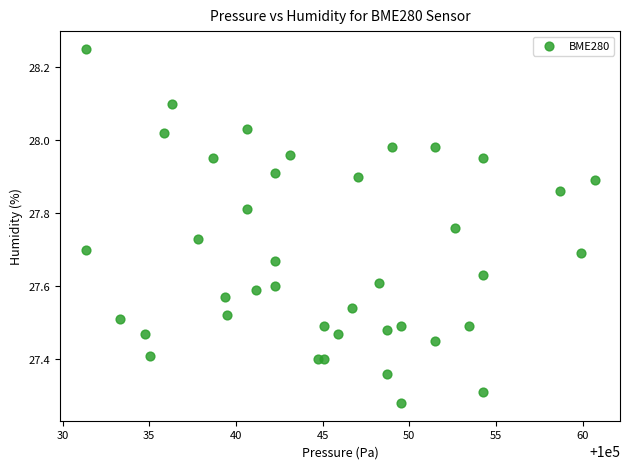

What is the range of X values (max minus min)?

29.4